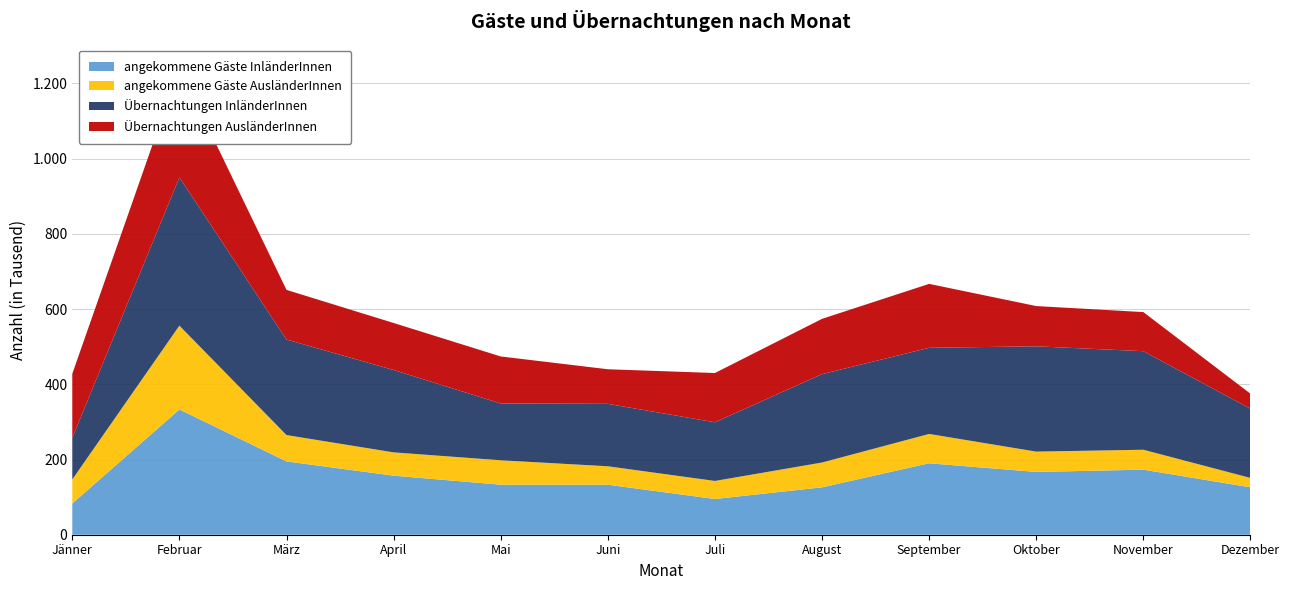

Reading left to right, extract all data points from this chart.

angekommene Gäste InländerInnen: Jänner=83	Februar=333	März=195	April=157	Mai=133	Juni=133	Juli=95	August=126	September=190	Oktober=167	November=173	Dezember=126
angekommene Gäste AusländerInnen: Jänner=64	Februar=223	März=70	April=62	Mai=65	Juni=49	Juli=48	August=66	September=78	Oktober=54	November=53	Dezember=25
Übernachtungen InländerInnen: Jänner=111	Februar=394	März=254	April=219	Mai=151	Juni=166	Juli=156	August=235	September=229	Oktober=280	November=262	Dezember=184
Übernachtungen AusländerInnen: Jänner=170	Februar=291	März=132	April=125	Mai=125	Juni=92	Juli=131	August=147	September=170	Oktober=107	November=104	Dezember=40